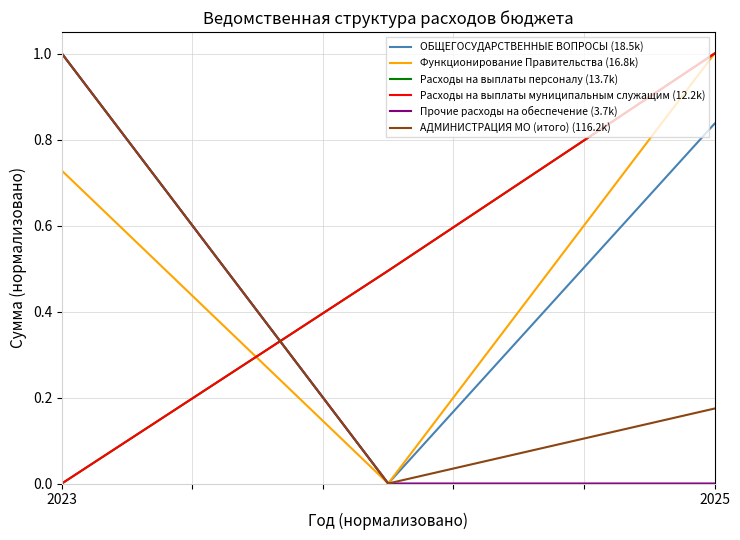

Does the chart display data point markers on the line(s)?

No